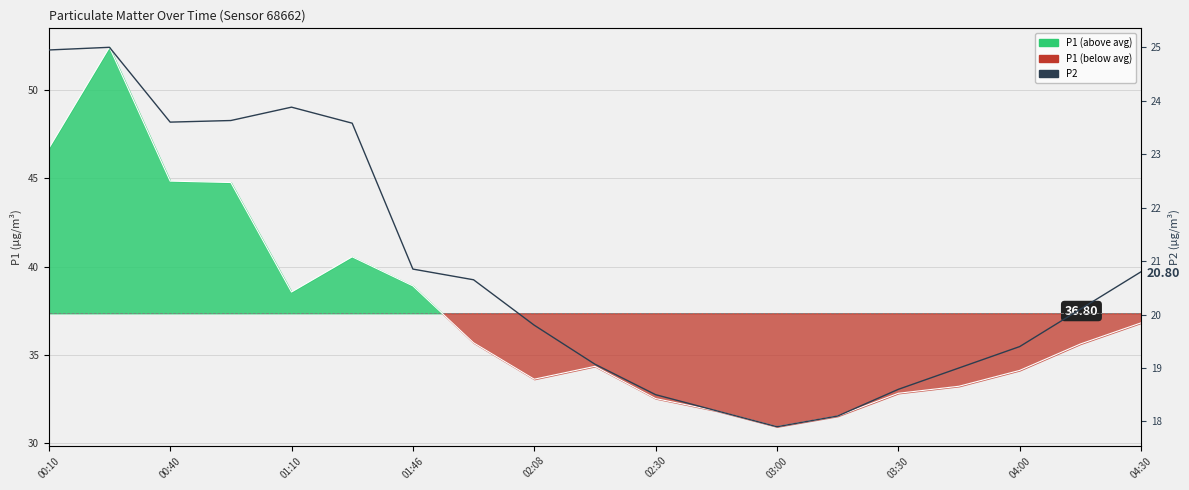

How many interior local peaks does the P2 series have?

2